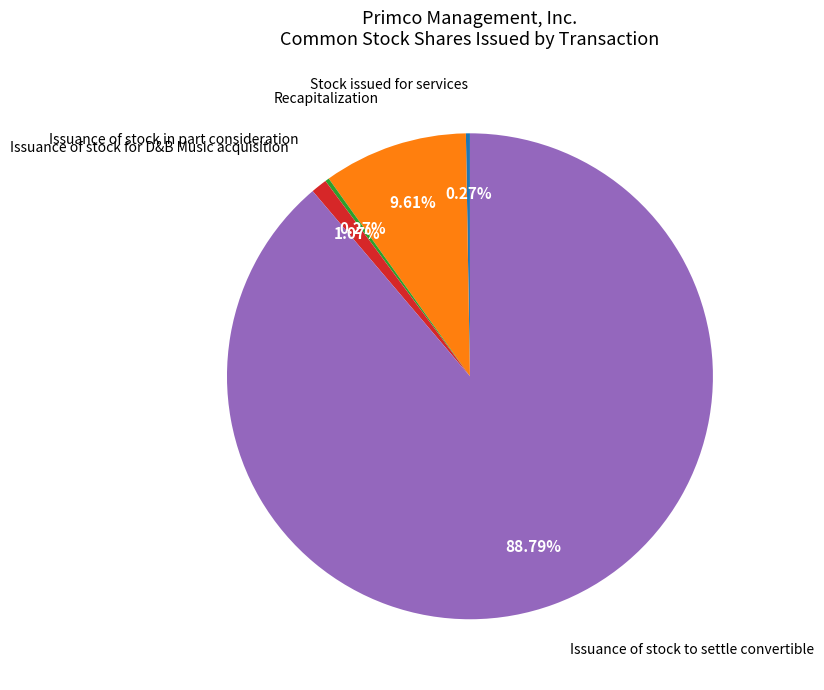

Does Issuance of stock to settle convertible account for over 50% of the chart?

Yes